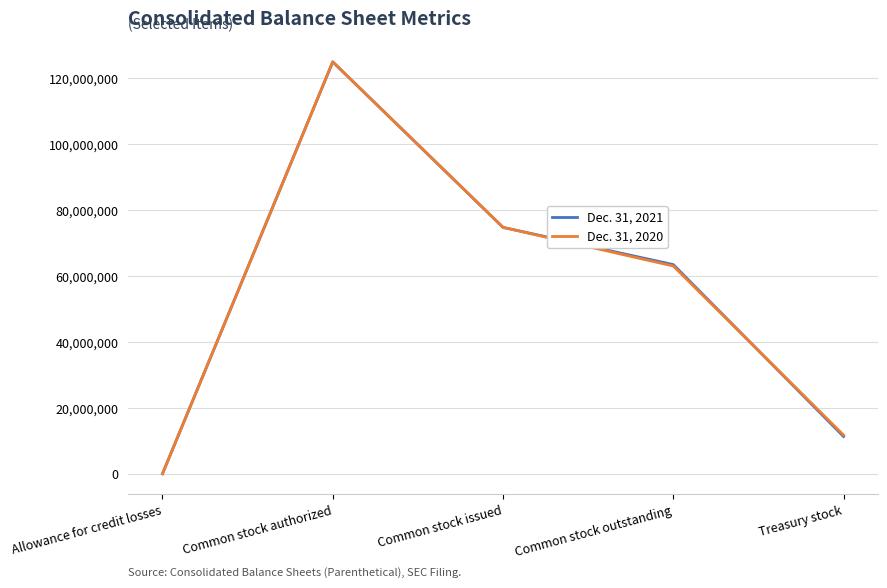

Which series has the largest range (max minus min)?

Dec. 31, 2021